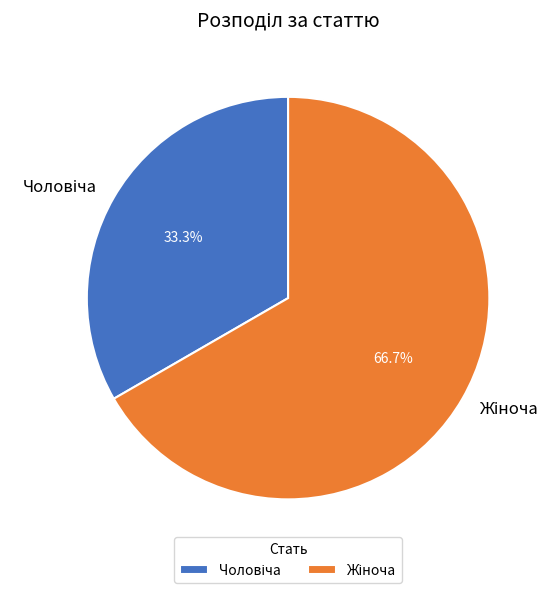

To the nearest percent, what is the difference between the largest and smallest slice percentages?

33%